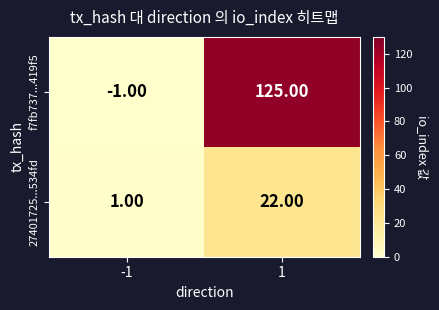

What is the average value of the f7fb737...419f5 series?

62